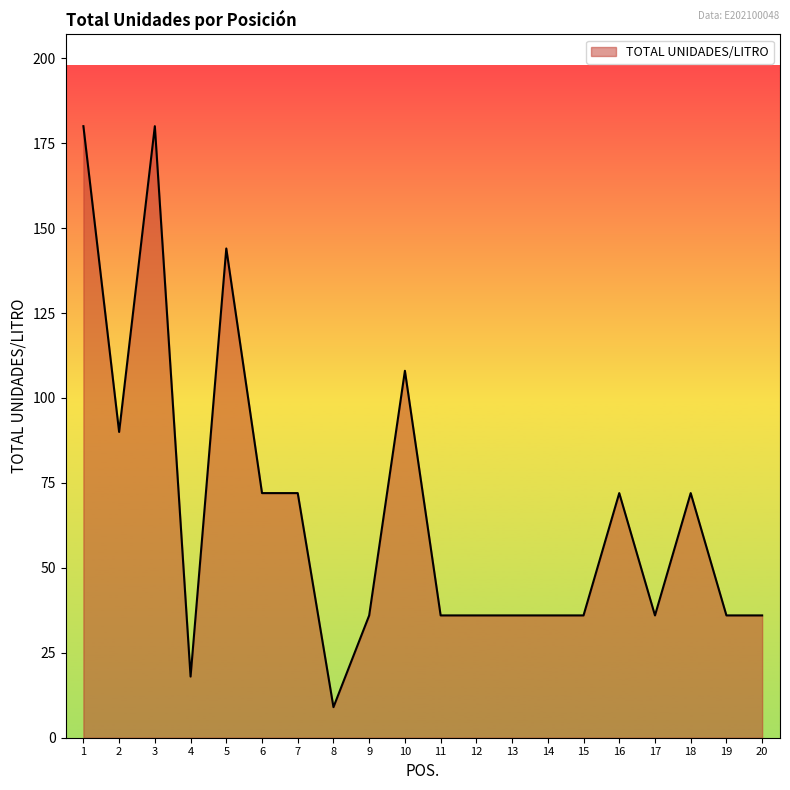

Reading left to right, list all the values displayed in this chart.

1=180	2=90	3=180	4=18	5=144	6=72	7=72	8=9	9=36	10=108	11=36	12=36	13=36	14=36	15=36	16=72	17=36	18=72	19=36	20=36